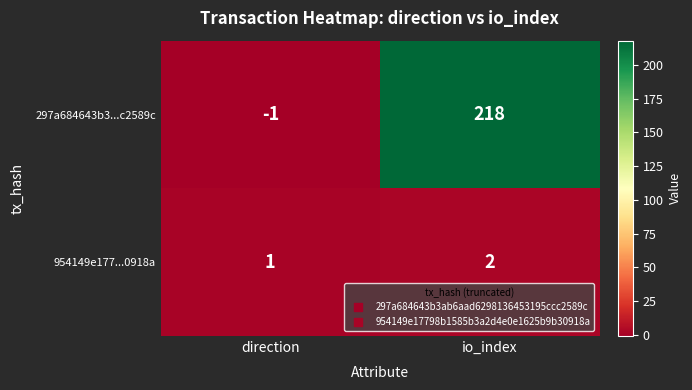

Which series has the largest total across all categories?

297a684643b3...c2589c